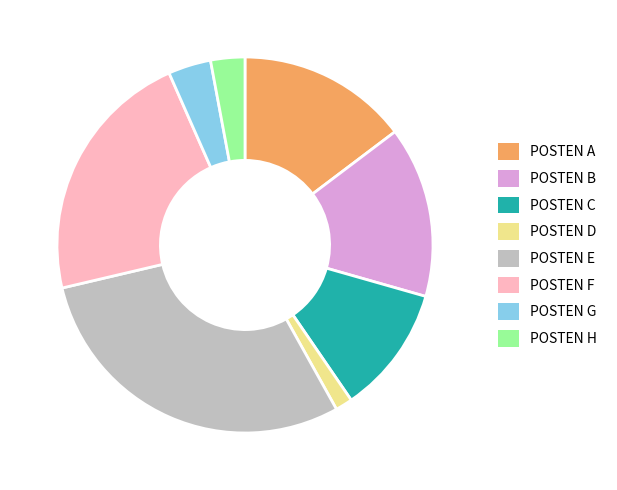

How many slices are in this pie chart?

8